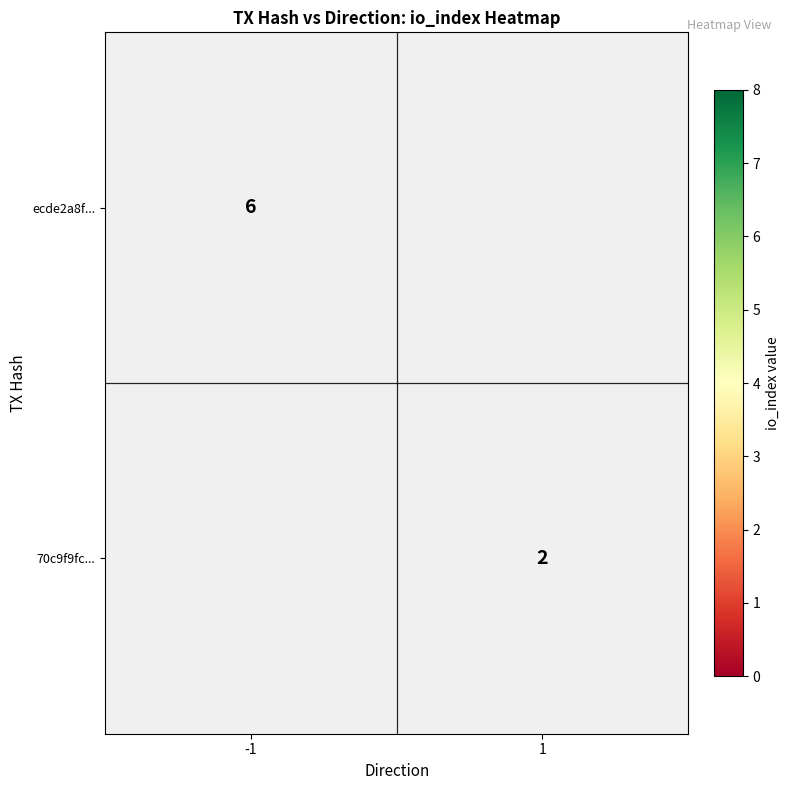

The value of ecde2a8f... at -1 is 6. True or false?

True